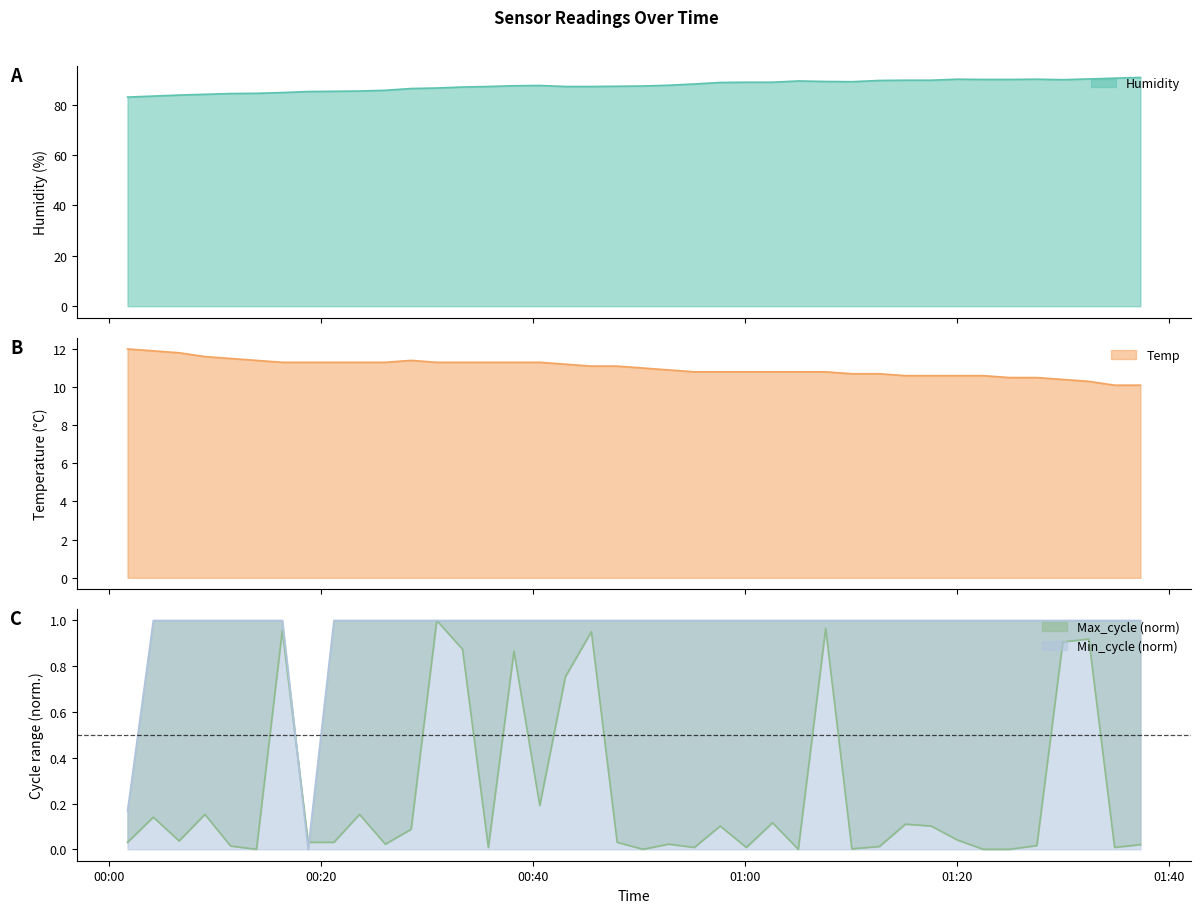

Which series has the largest range (max minus min)?

Humidity